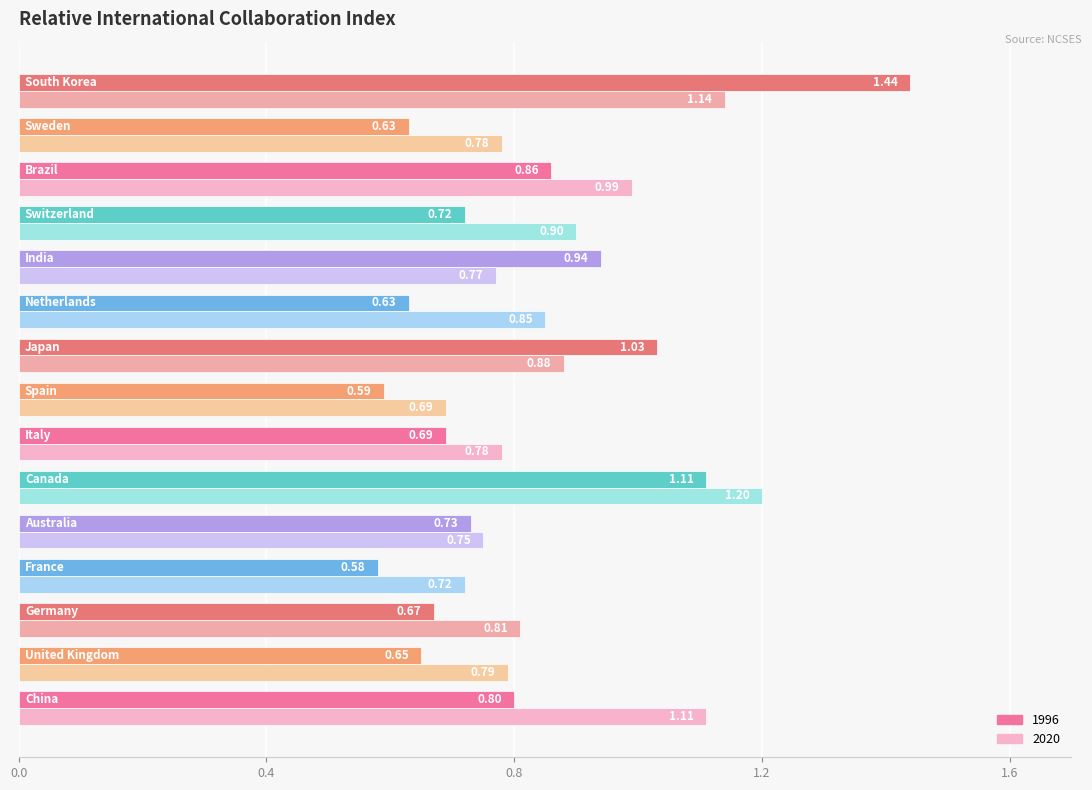

At how many categories does at least one series exceed 1?

4